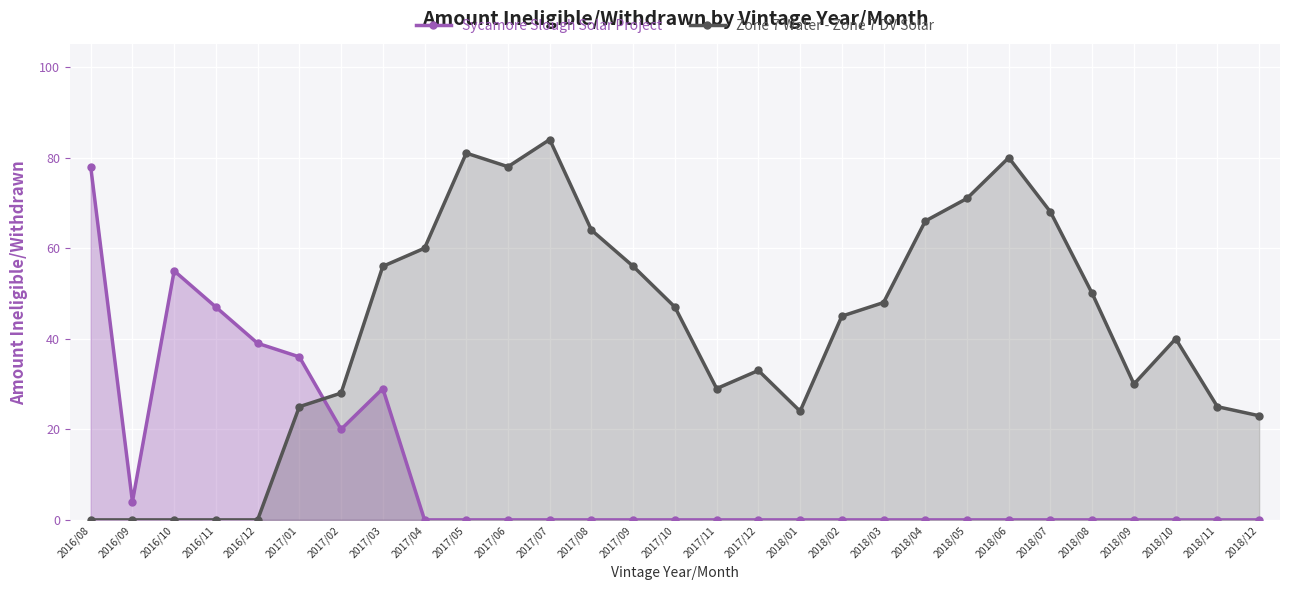

Where is Sycamore Slough Solar Project nearest to the value 39?

2016/12